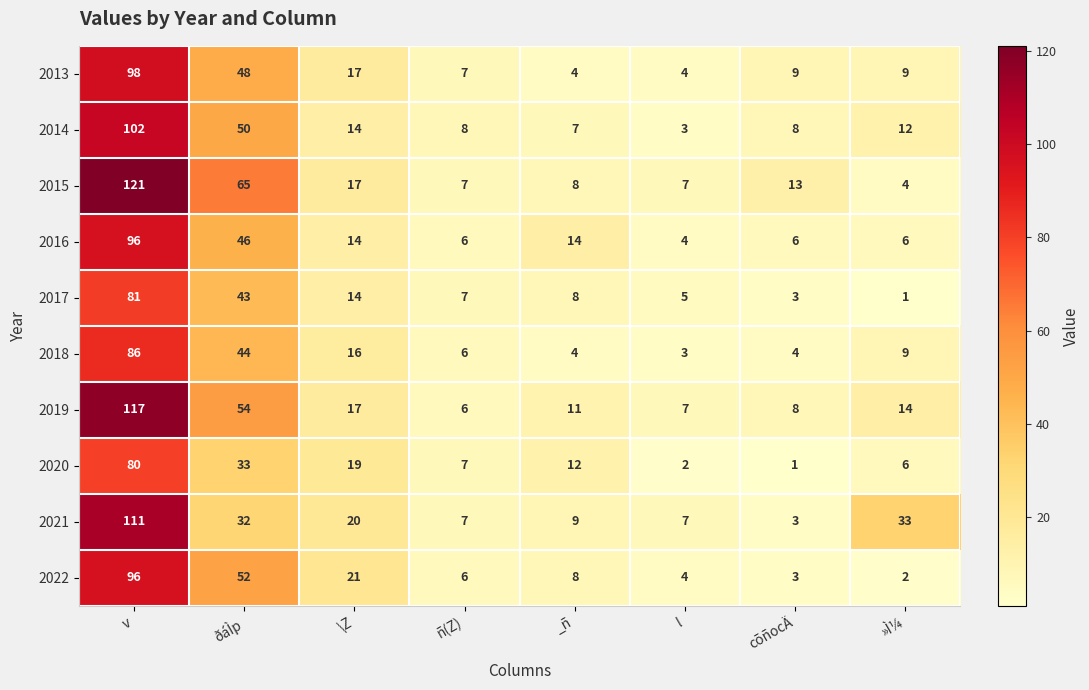

The value of 2022 at l is 4. True or false?

True